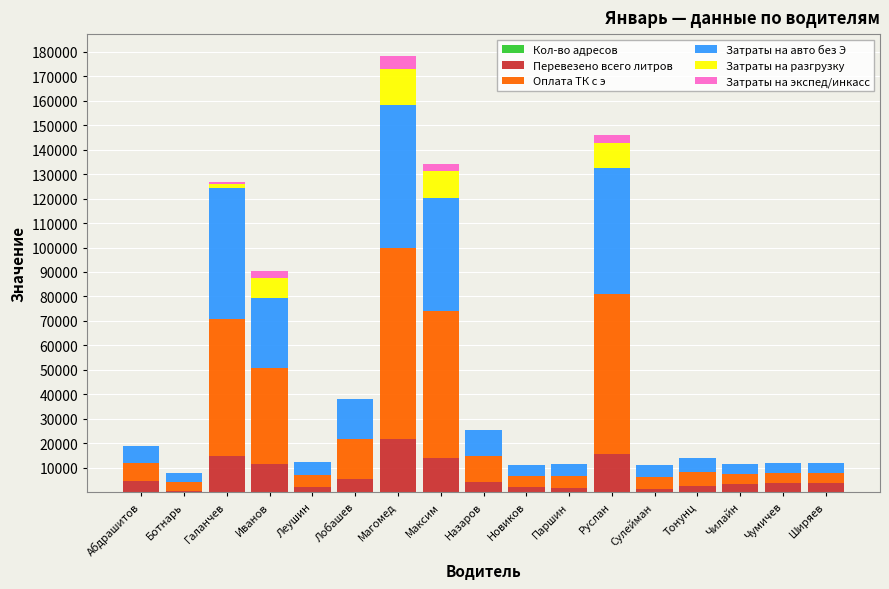

Count the number of data series in this chart.

6